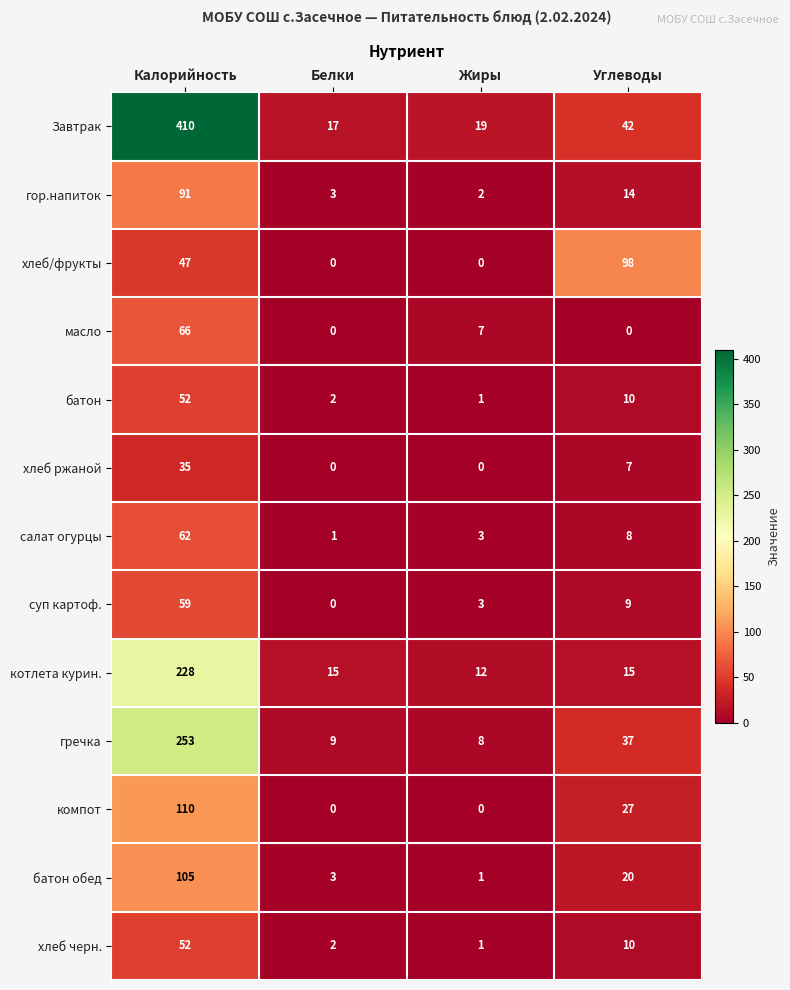

Is it true that хлеб ржаной equals 22 at Калорийность?

False